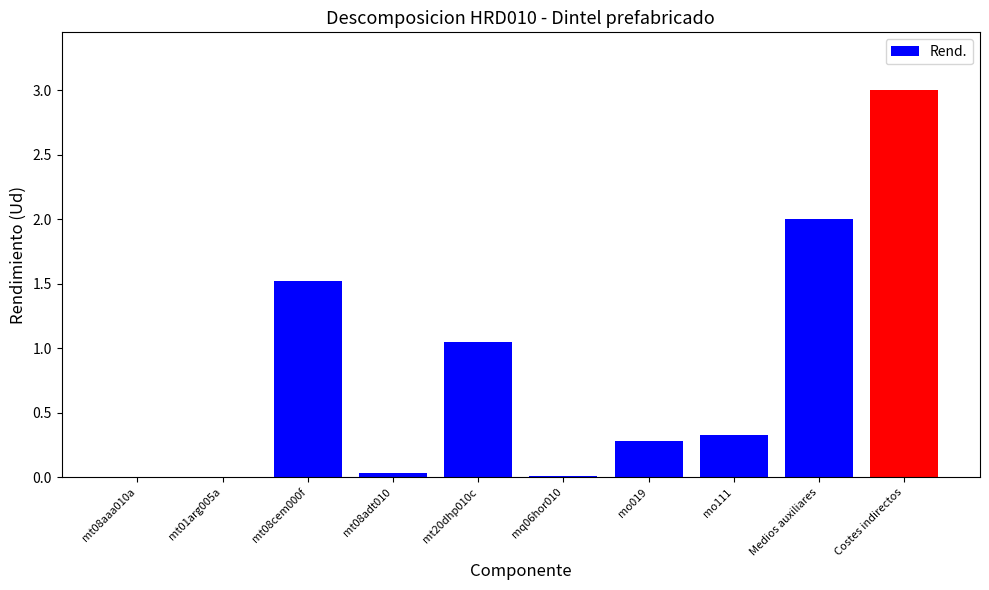

At which category does the chart reach its peak across all series?

Costes indirectos